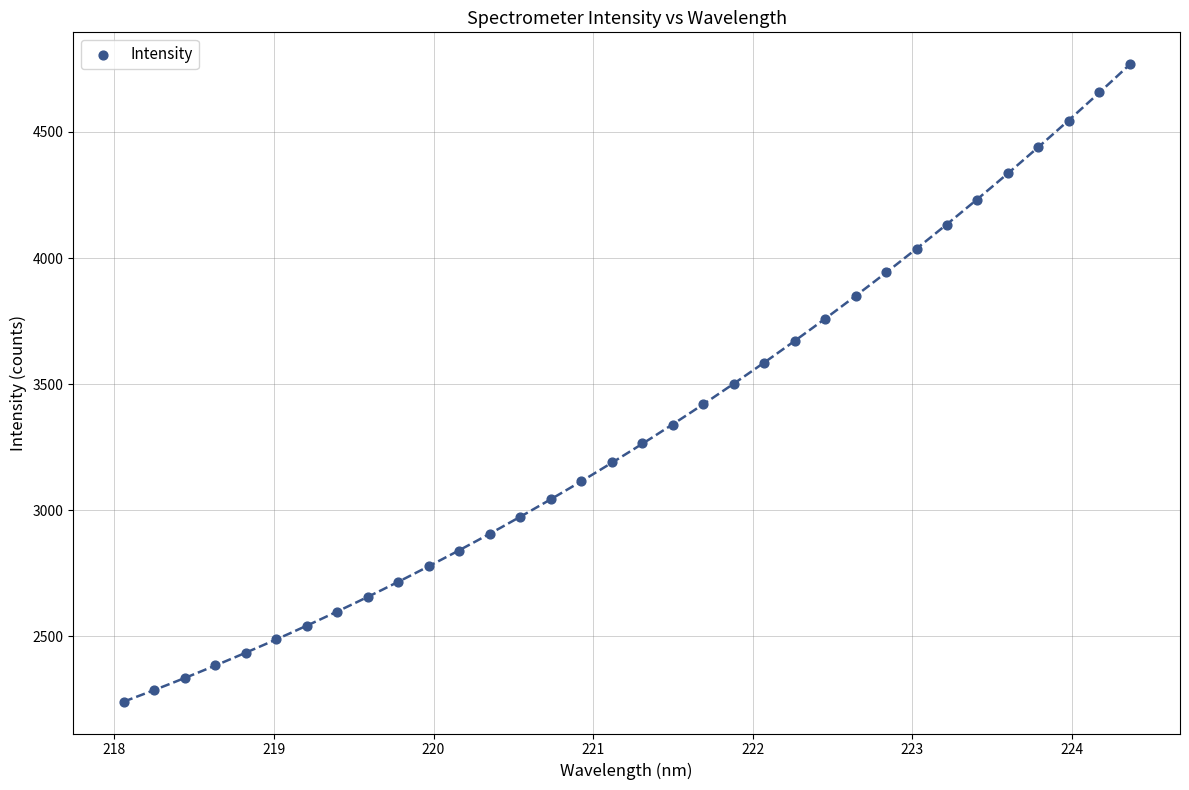

What is the range of Y values (max minus min)?

2528.0